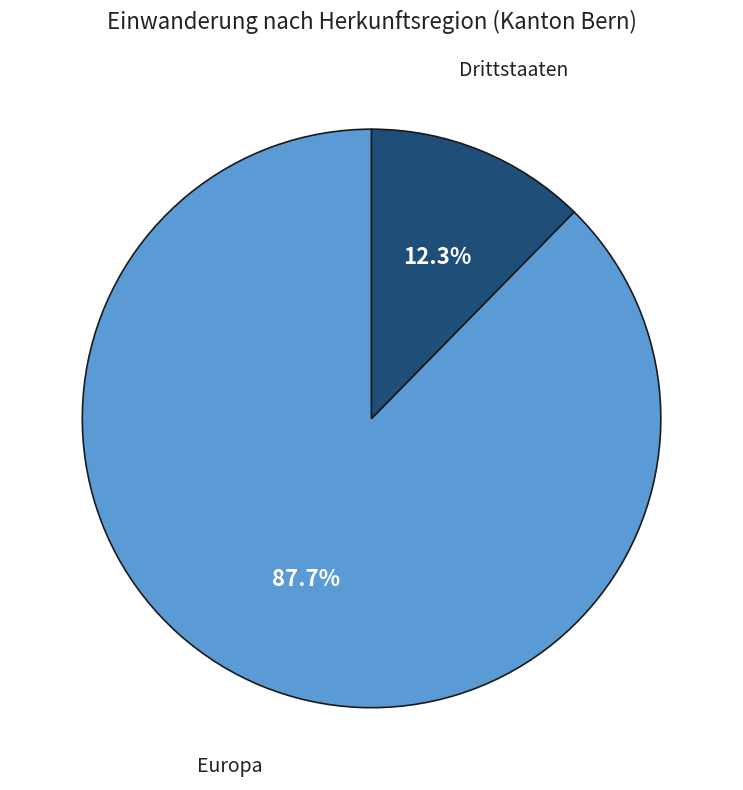

Is there any slice that represents more than half of the pie?

Yes